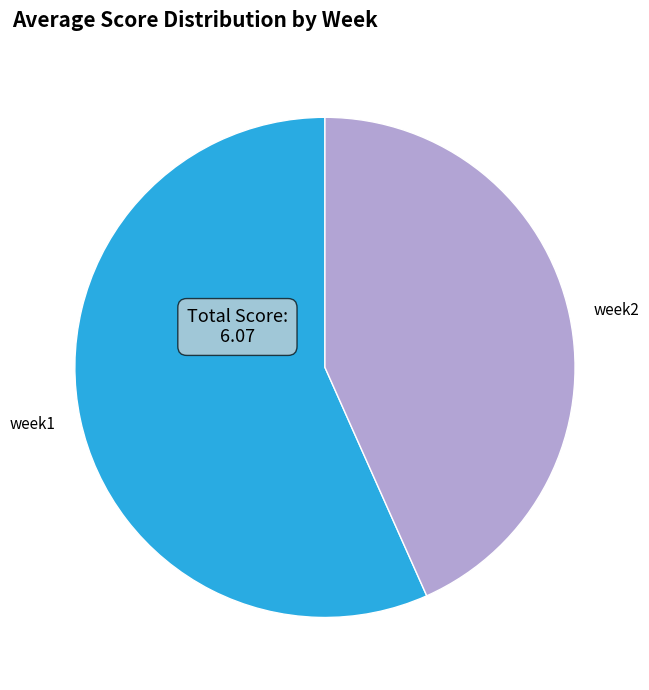

Combined, do week2 and week1 account for over 50%?

Yes